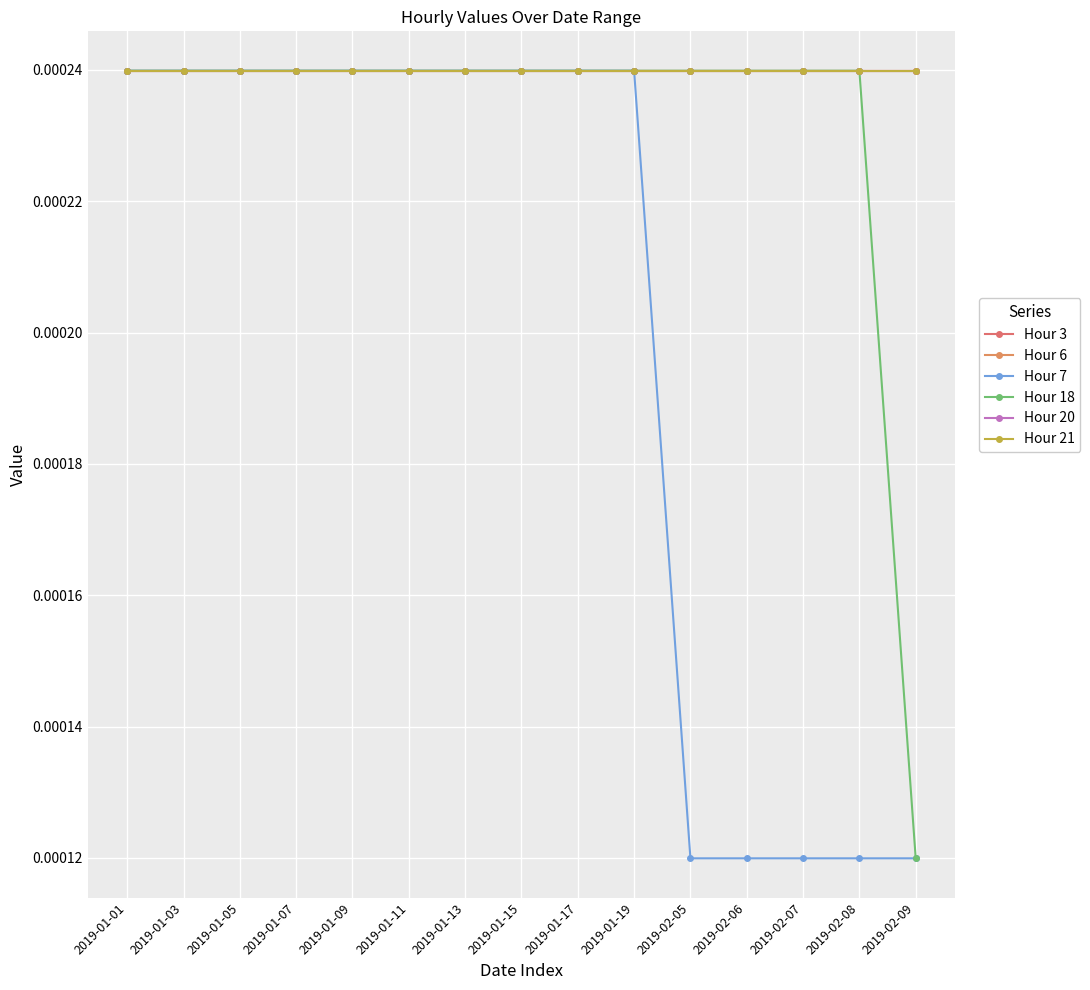

Is this an area chart (filled region under the line)?

No